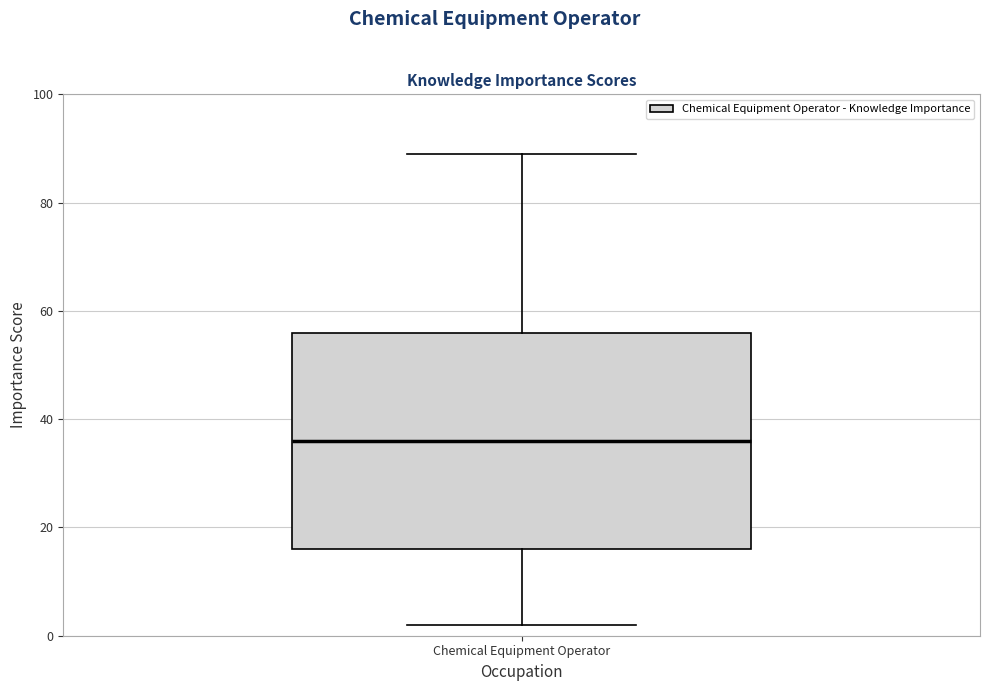

Transcribe this box plot: give where the median line is, the range the box spans, and where the two whiskers end, as read against the y-axis. The values are not printed on the chart, so give them approximately, as read against the axis.

median 36, box 16 to 56, whiskers 2 to 90